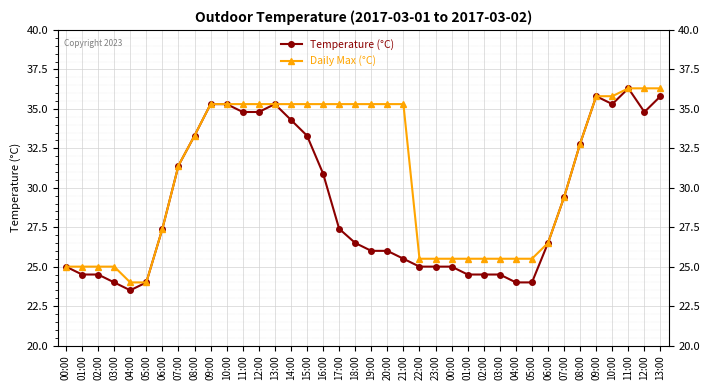

At how many categories does at least one series exceed 35?

18